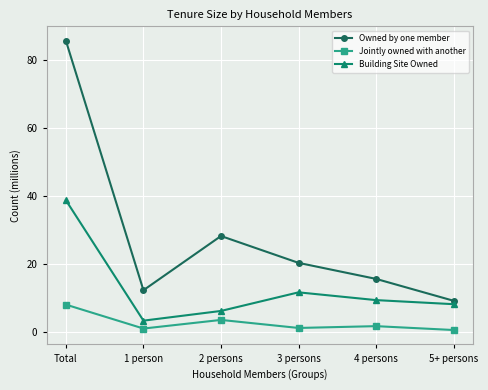

What is the label of the 2nd point from the left?

1 person